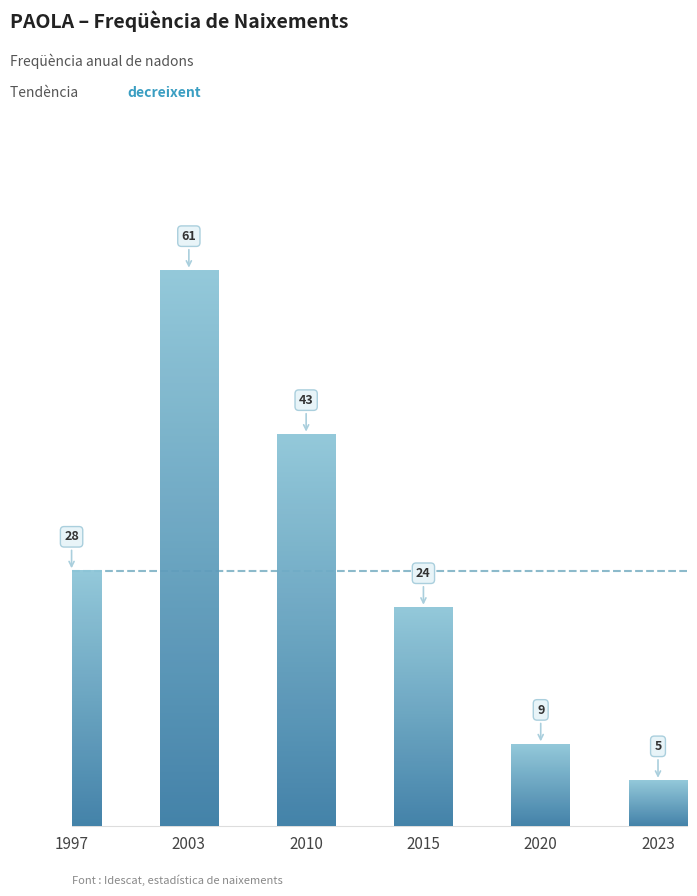

How many distinct data groups are displayed?

1